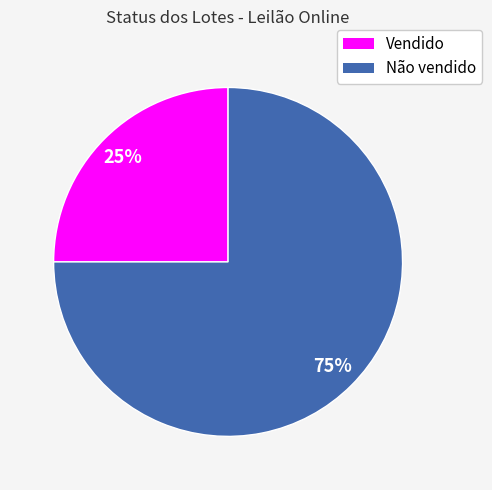

How many segments does this pie chart have?

2